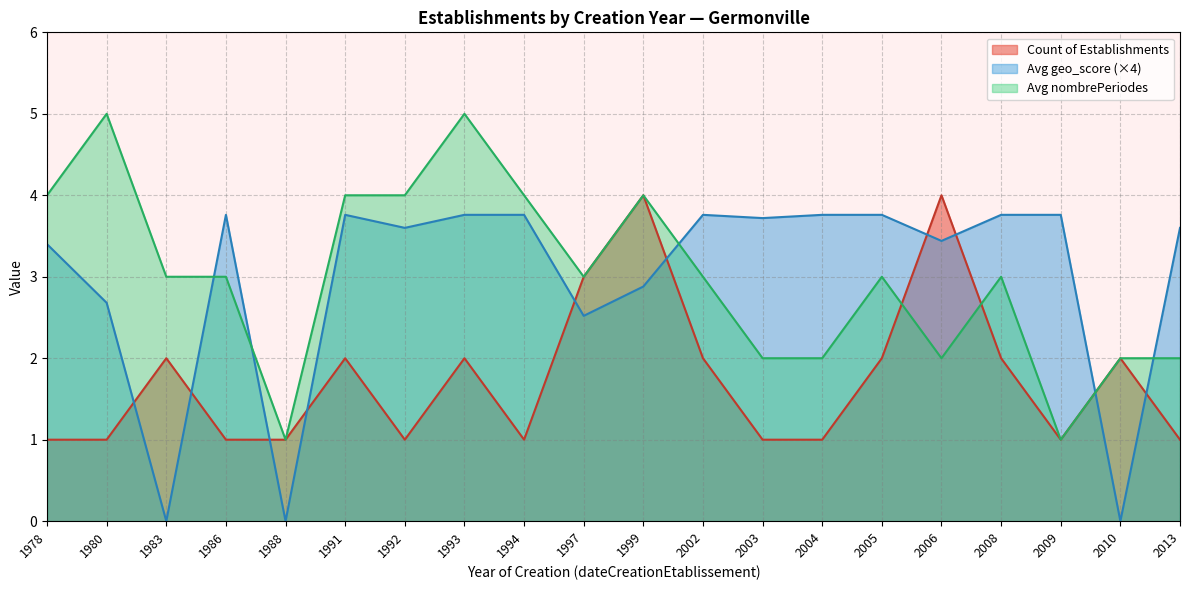

Rank the series at 1980 from lowest to highest value.

Count of Establishments, Avg geo_score (×4), Avg nombrePeriodes